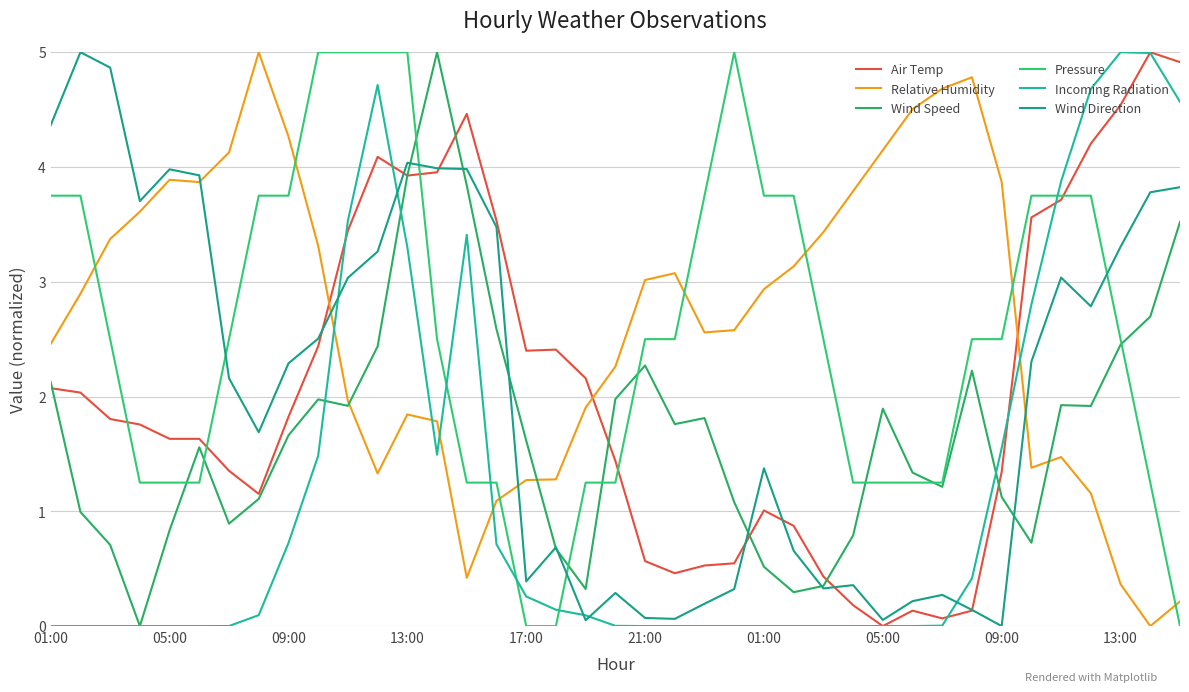

How many interior local peaks does the Relative Humidity series have?

6